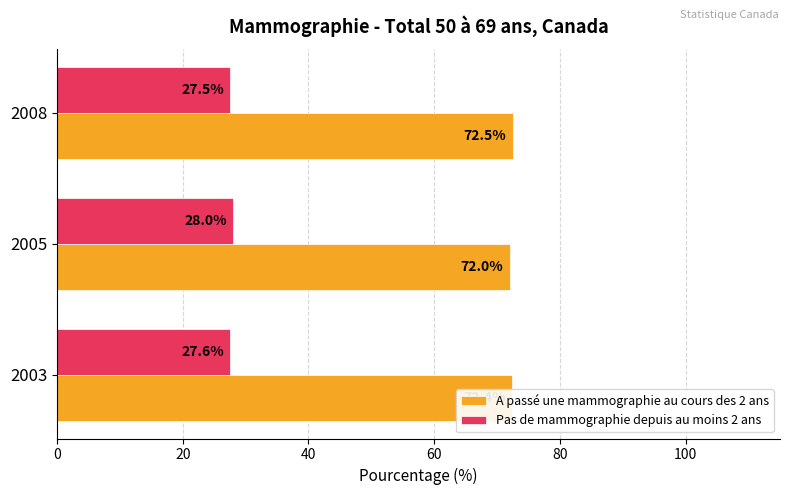

At which label is A passé une mammographie au cours des 2 ans closest to 72?

2005